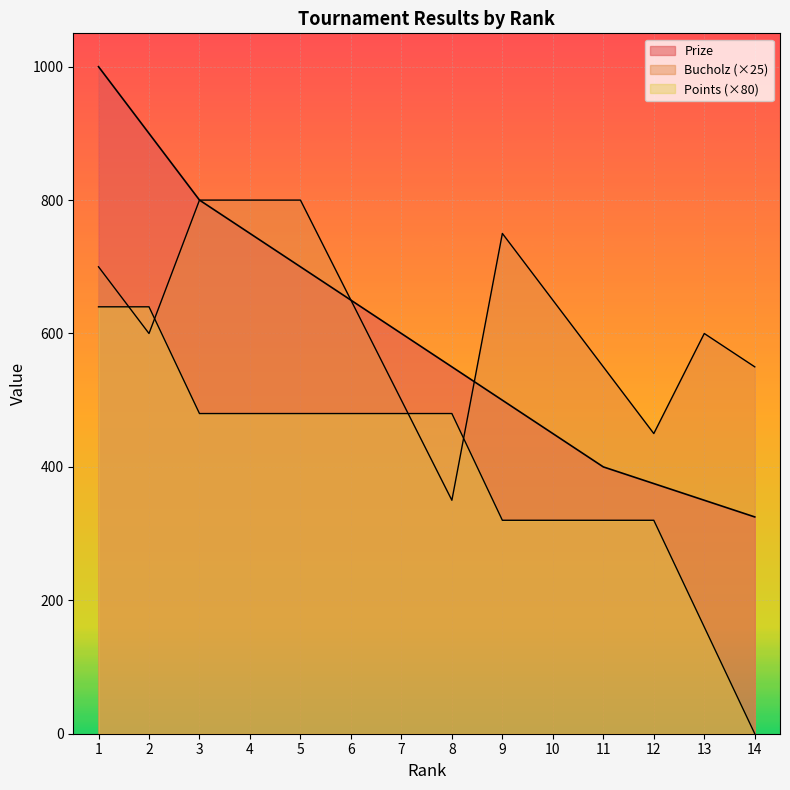

Where is Prize nearest to the value 662?

6